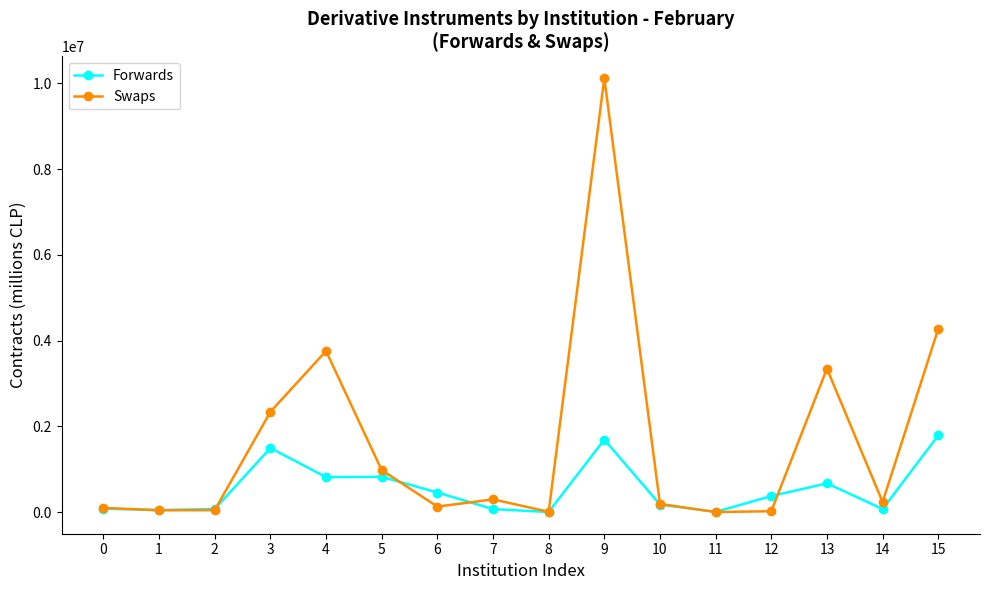

Does the chart display data point markers on the line(s)?

Yes